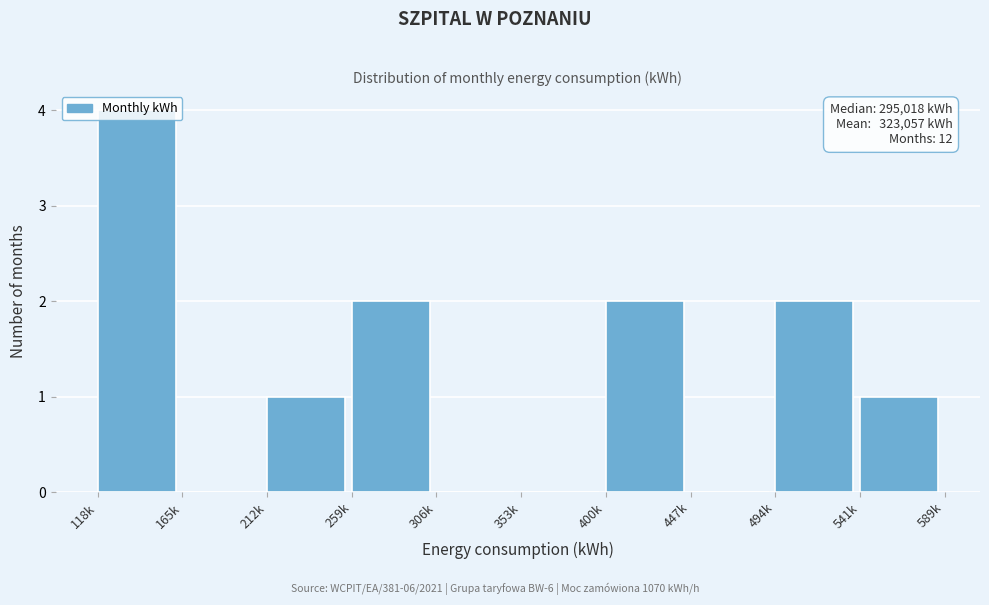

What is the maximum value shown in the chart?

4